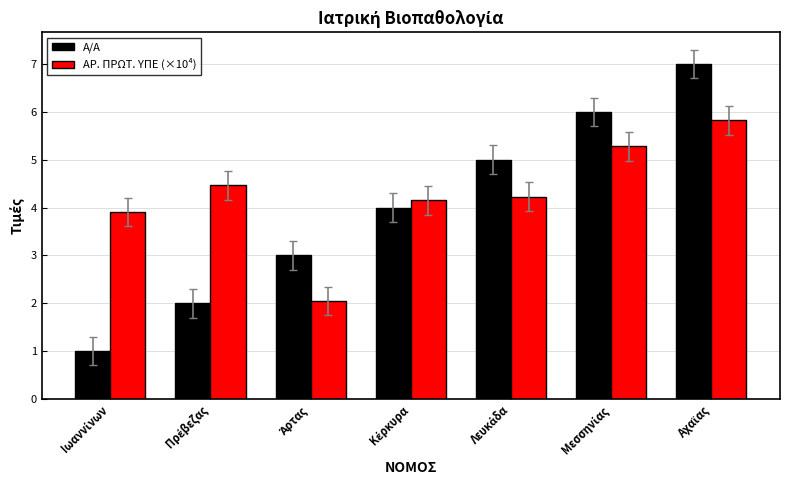

Rank the series by their maximum value, from lowest to highest.

ΑΡ. ΠΡΩΤ. ΥΠΕ (×10⁴), Α/Α